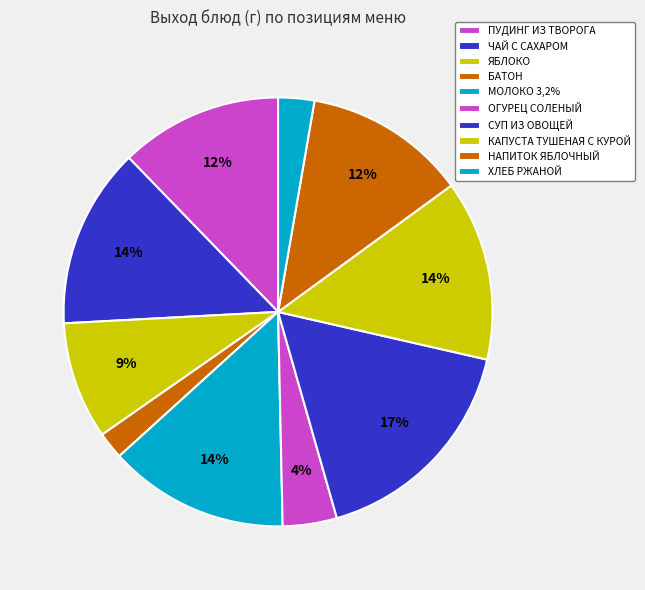

How much of the chart is everything except КАПУСТА ТУШЕНАЯ С КУРОЙ?

86.4%